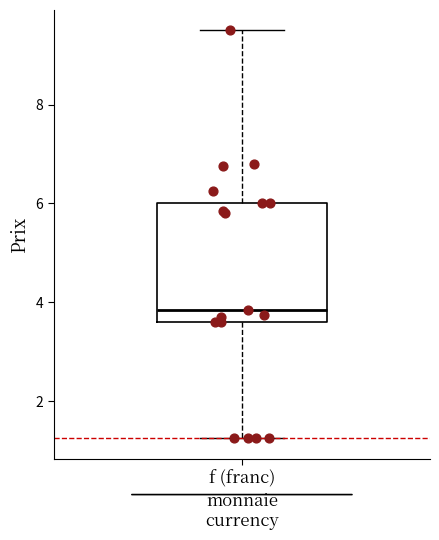

Transcribe this box plot: give where the median line is, the range the box spans, and where the two whiskers end, as read against the y-axis. The values are not printed on the chart, so give them approximately, as read against the axis.

median 3.8, box 3.6 to 6.0, whiskers 1.2 to 9.6